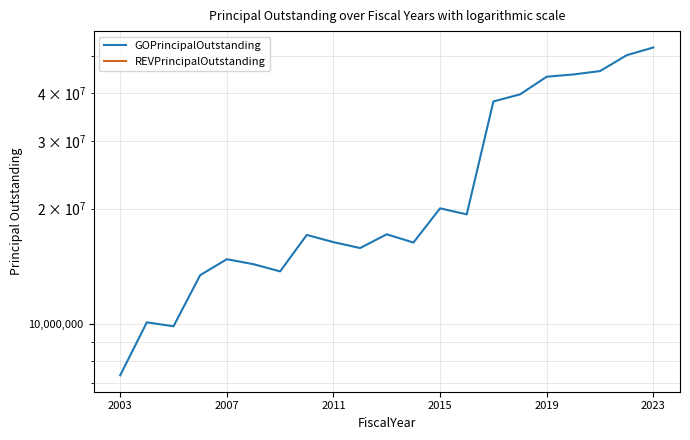

Which series has the widest spread of values?

GOPrincipalOutstanding